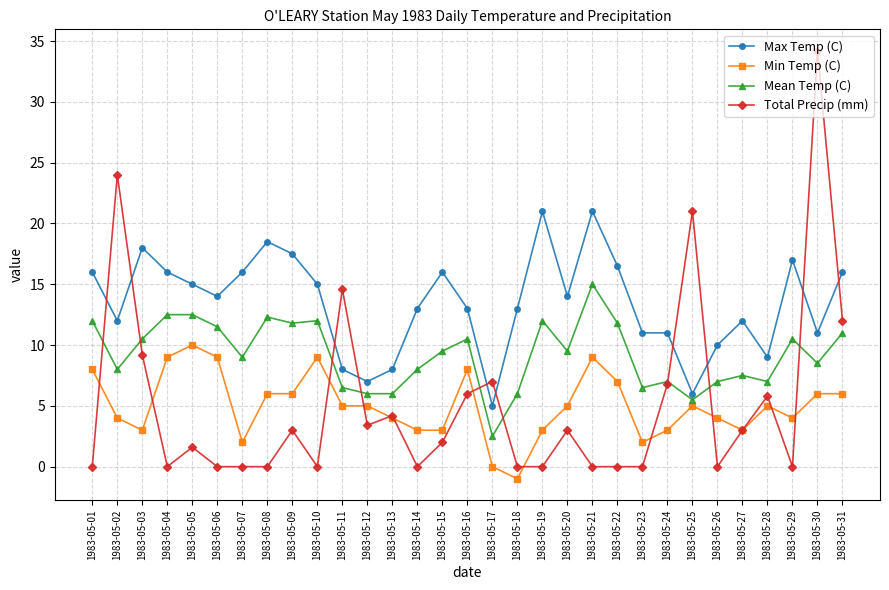

Read the Max Temp (C) value at 1983-05-23.

11.0